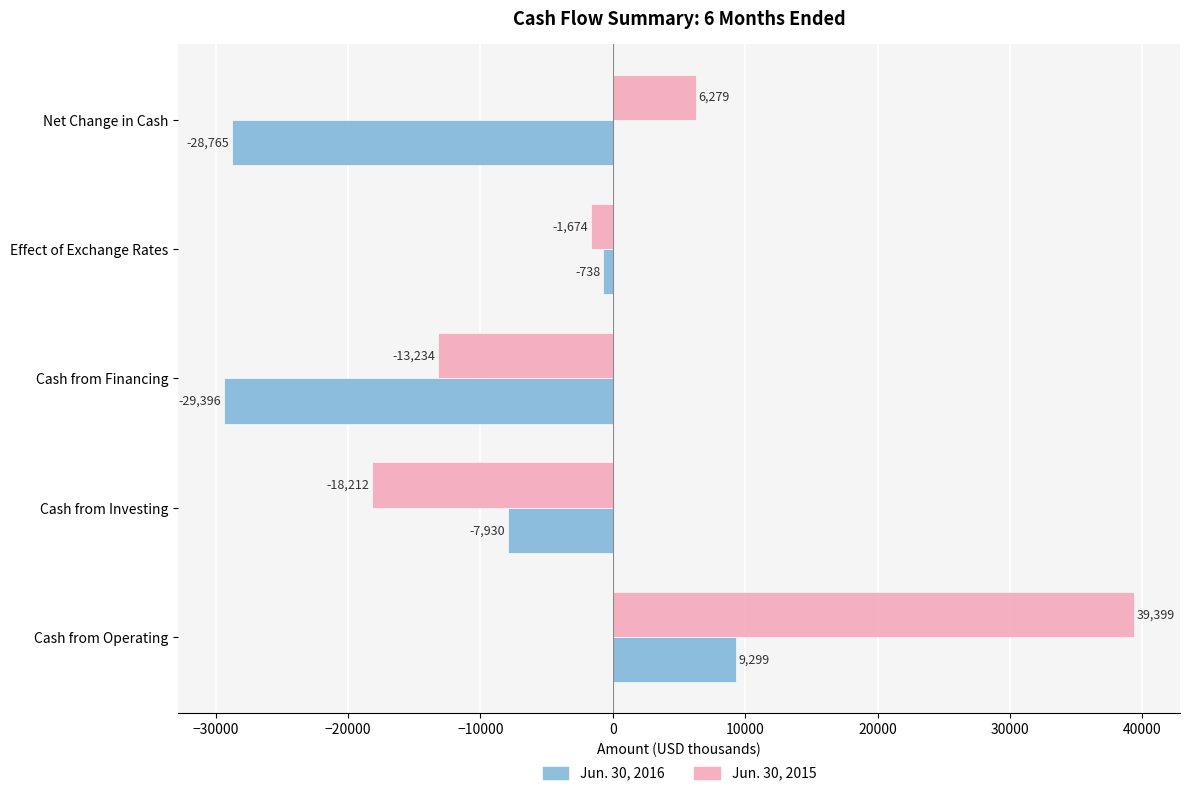

Rank the categories by Jun. 30, 2016 value from lowest to highest.

Cash from Financing, Net Change in Cash, Cash from Investing, Effect of Exchange Rates, Cash from Operating